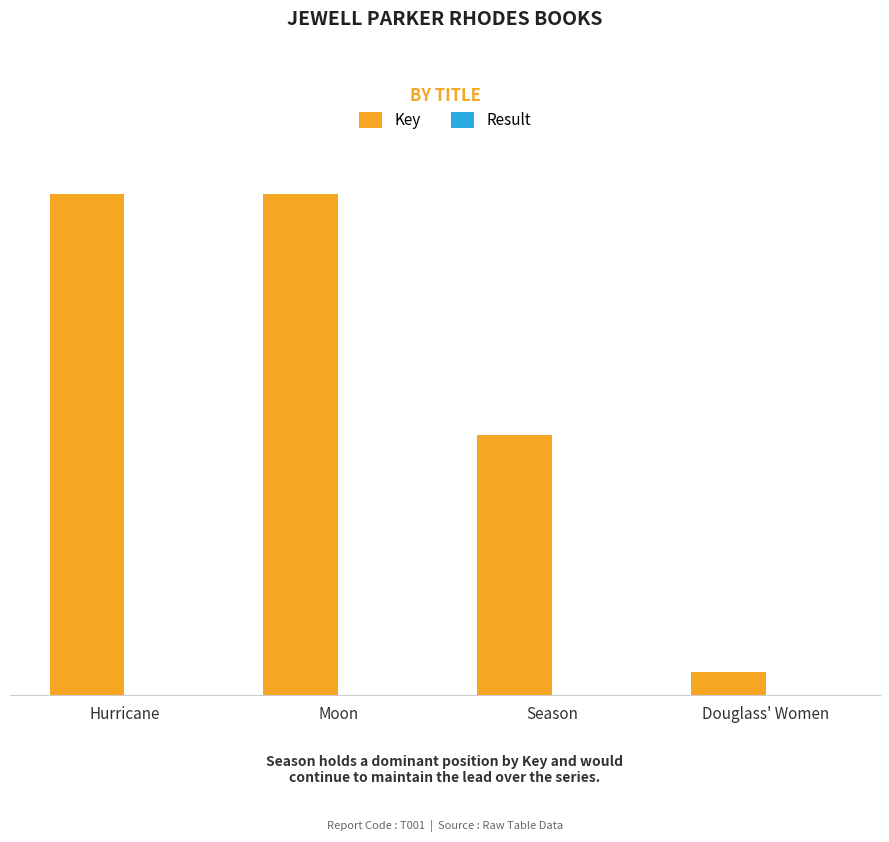

Are the bars horizontal?

No